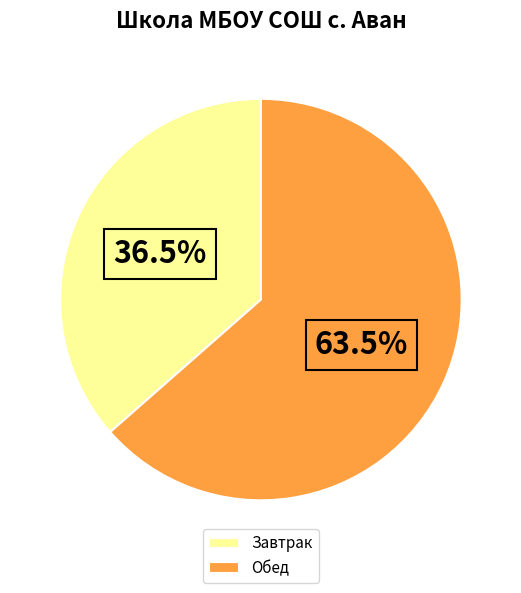

What percentage is NOT represented by Завтрак?

63.5%